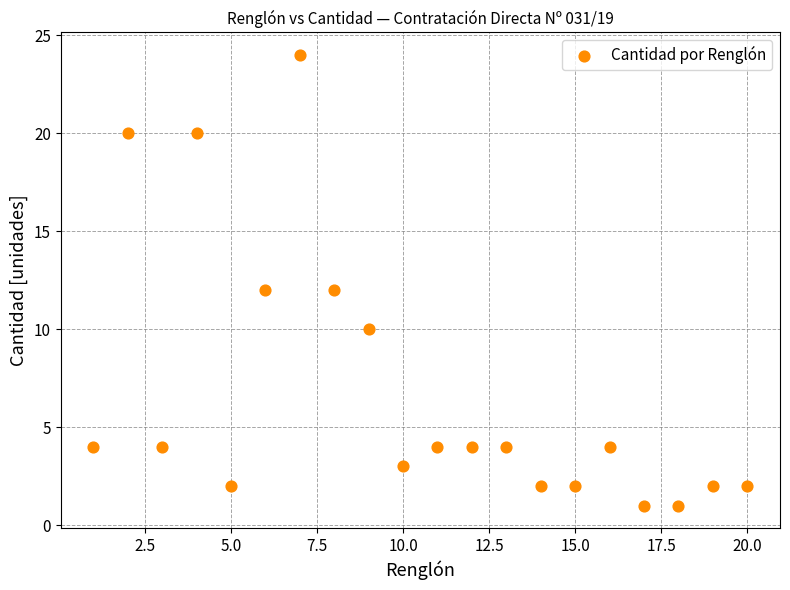

What is the range of X values (max minus min)?

19